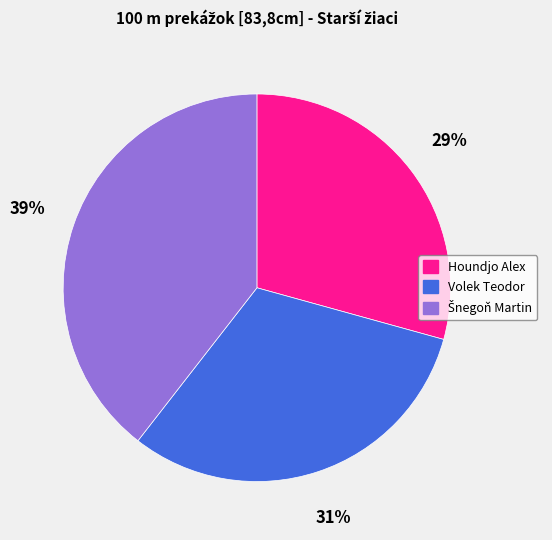

Which slice is the smallest?

Houndjo Alex